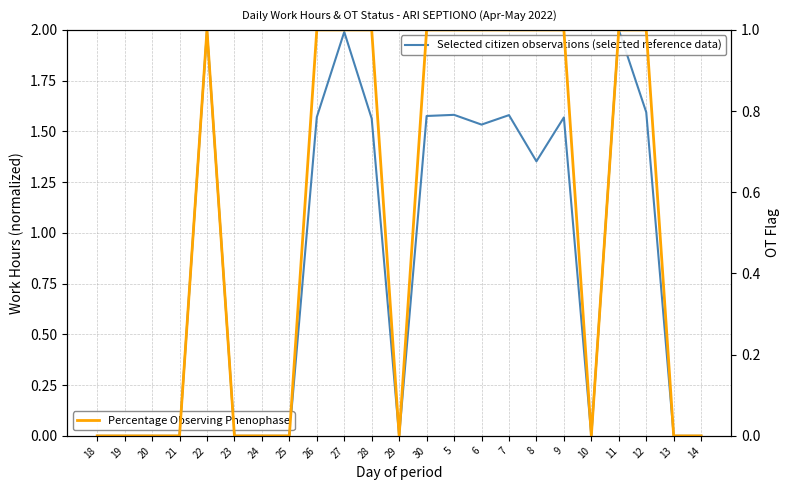

At which category does Percentage Observing Phenophase reach its first local valley?

29